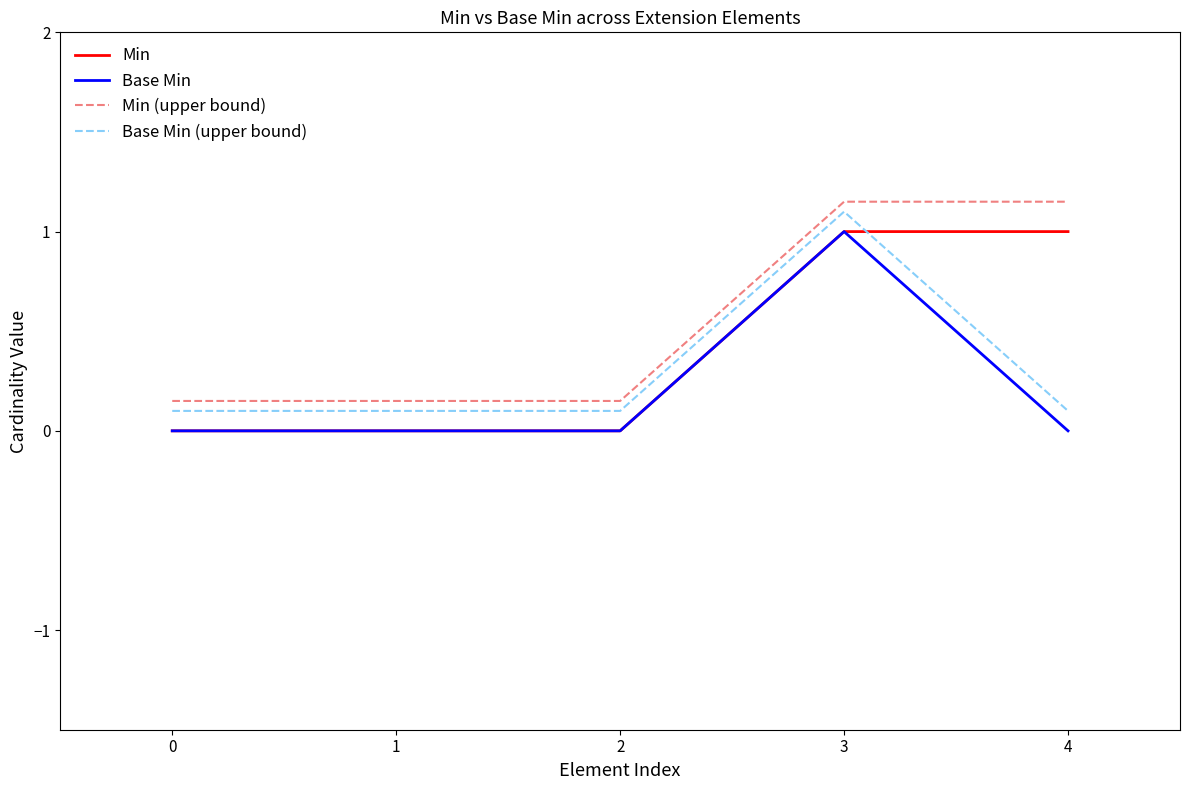

Is the value of Base Min at 1 greater than the value of Base Min (upper bound) at 2?

No